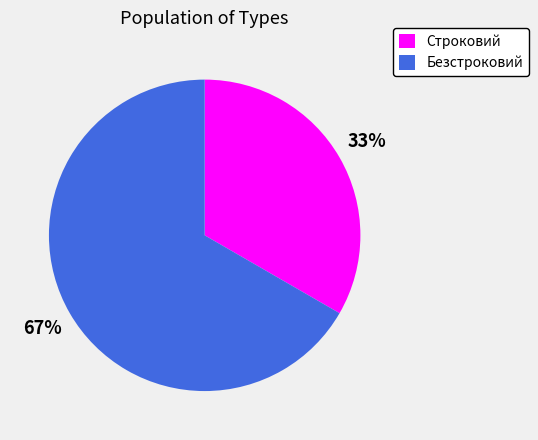

To the nearest percent, what is the combined percentage of Безстроковий and Строковий?

100%